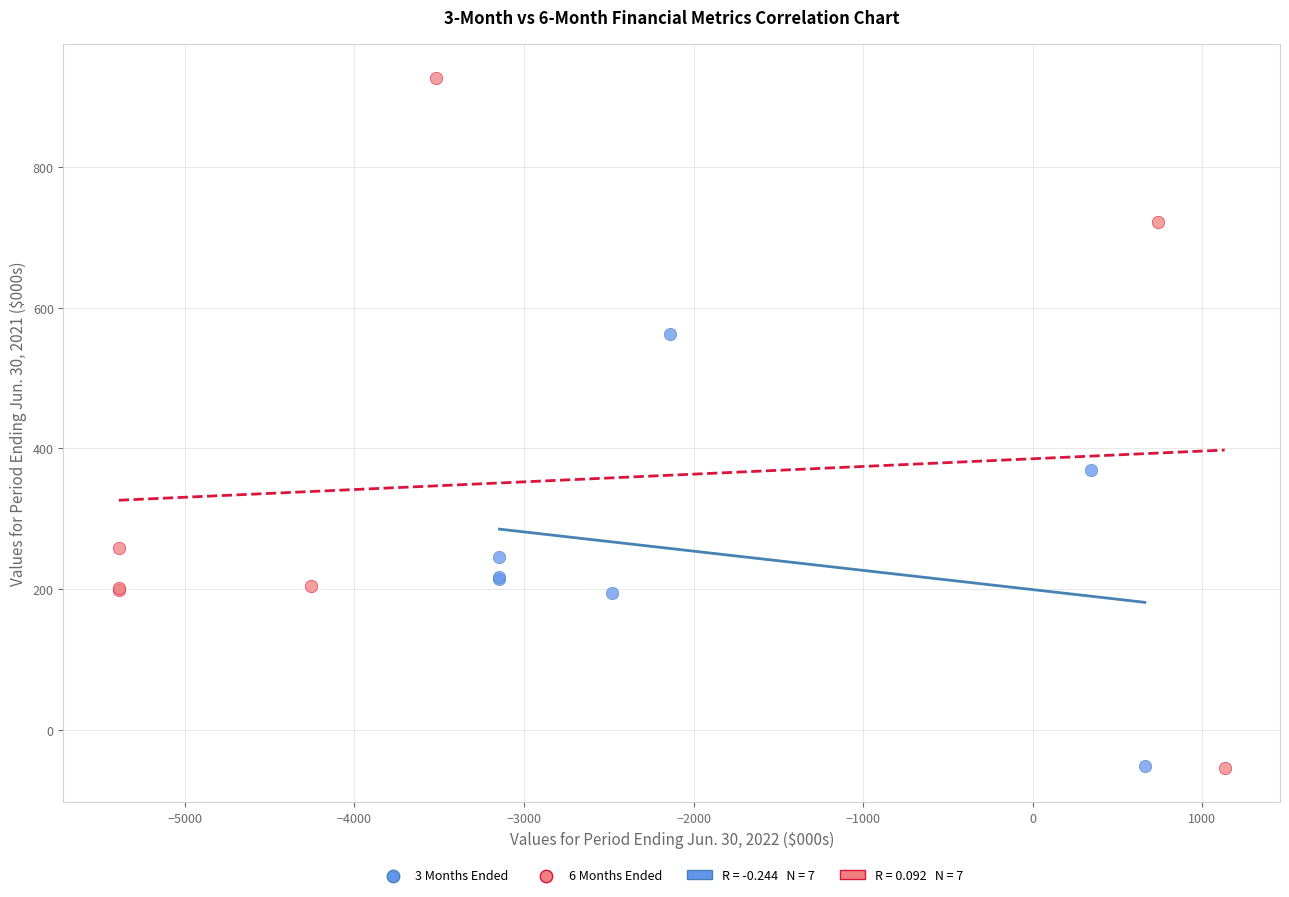

Which series has the largest Y range (max minus min)?

6 Months Ended